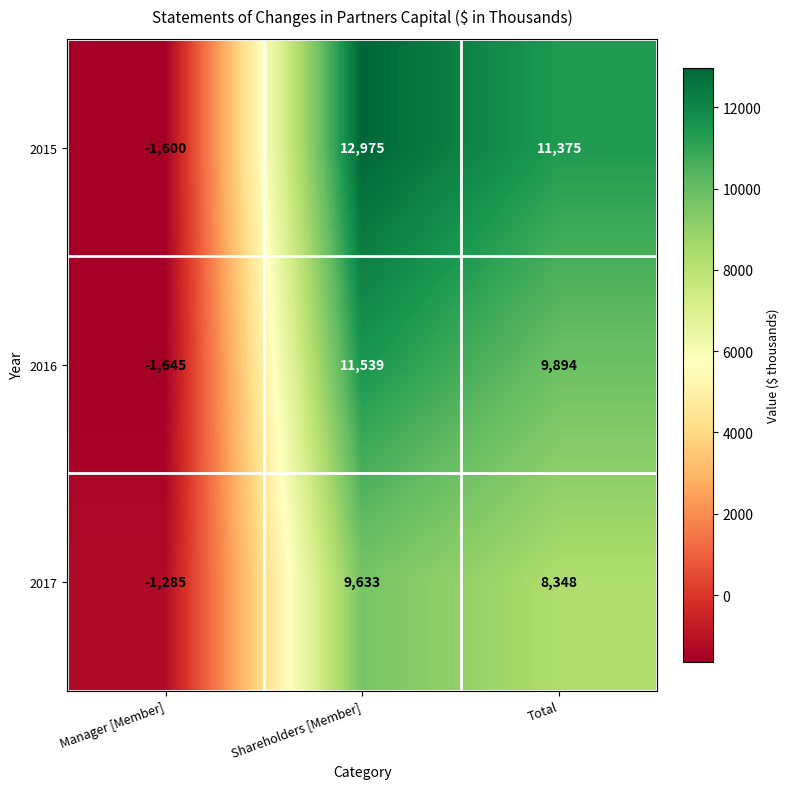

Reading left to right, what are all the values shown in this chart?

2015: -1600	12975	11375
2016: -1645	11539	9894
2017: -1285	9633	8348